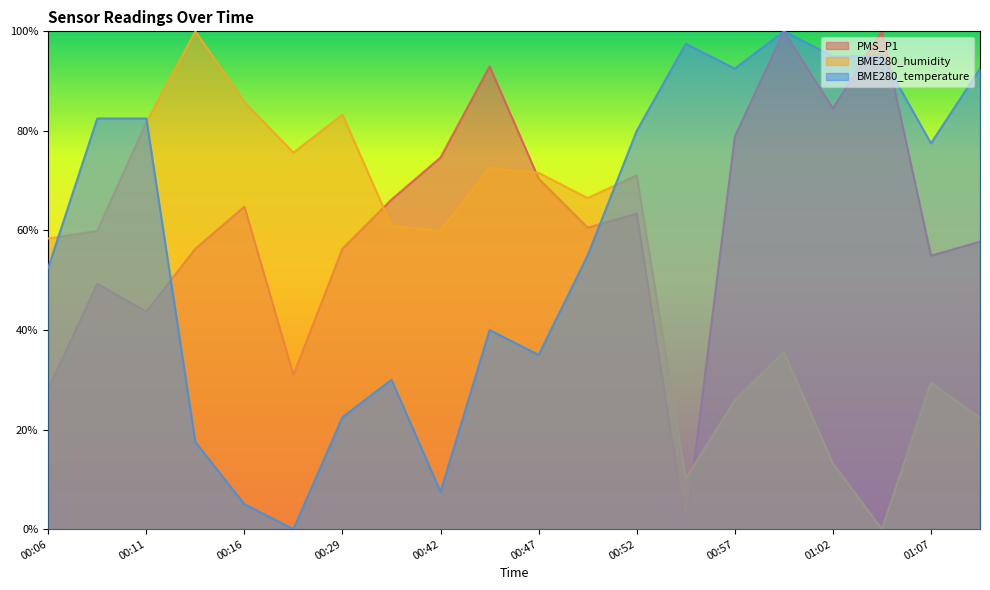

How many lines are shown in the chart?

3